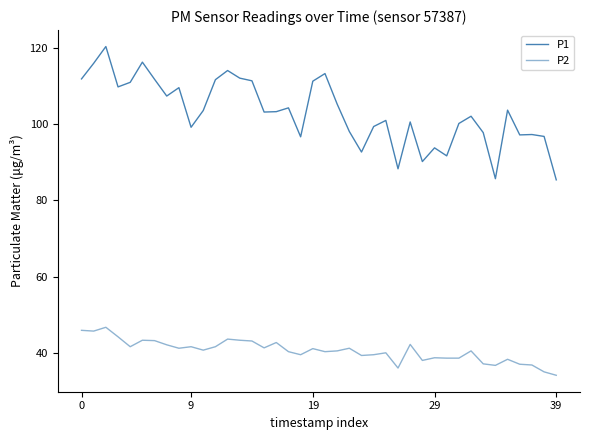

Is this an area chart (filled region under the line)?

No